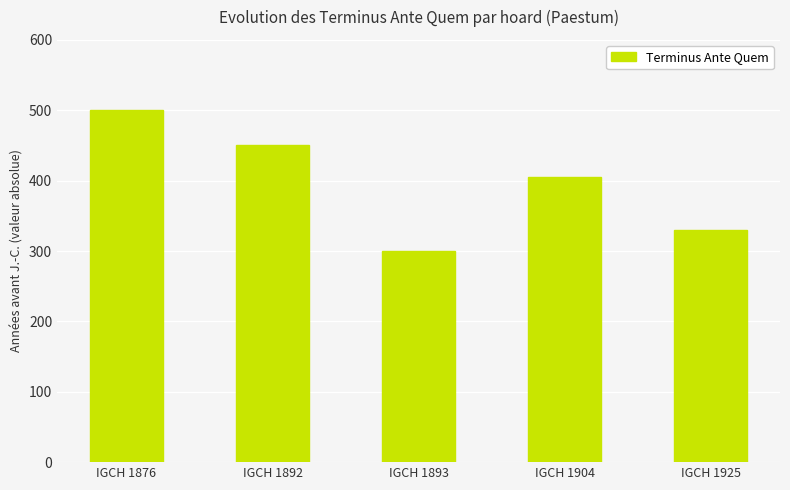

Between IGCH 1904 and IGCH 1925, which is larger?

IGCH 1904